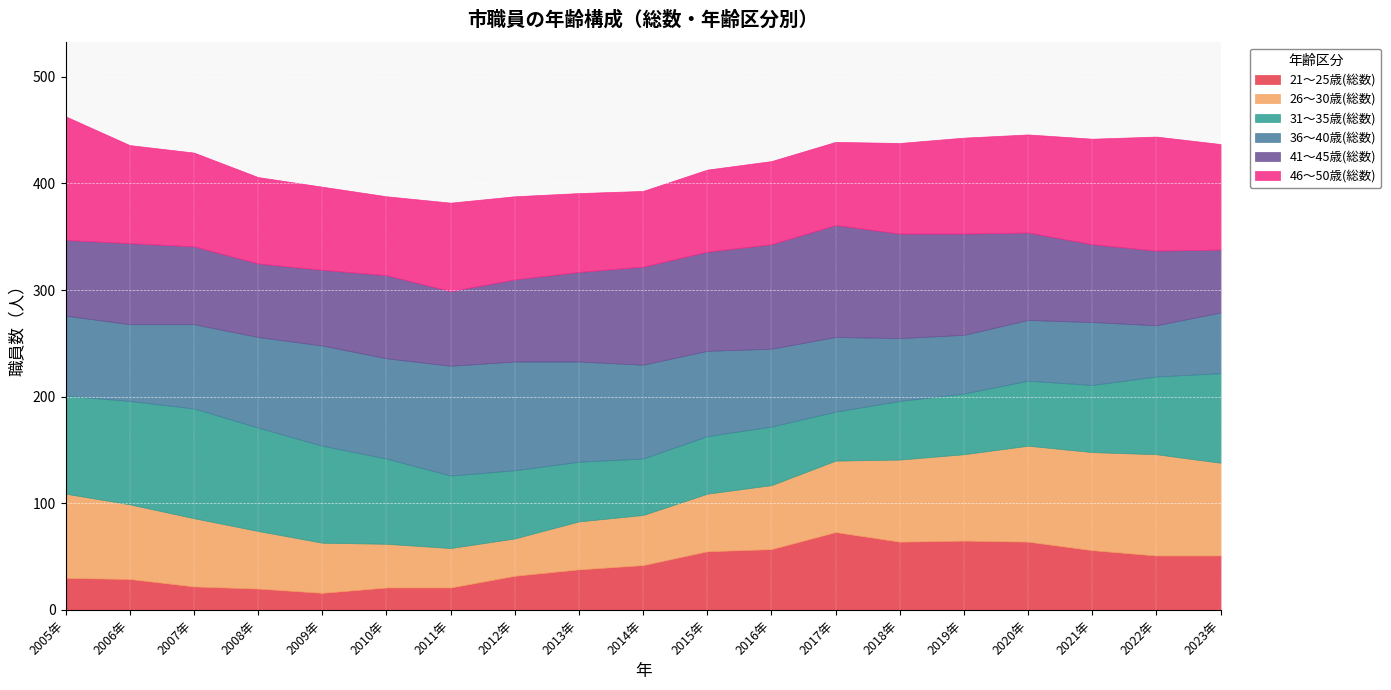

What are all the series names shown in the legend?

21～25歳(総数), 26～30歳(総数), 31～35歳(総数), 36～40歳(総数), 41～45歳(総数), 46～50歳(総数)